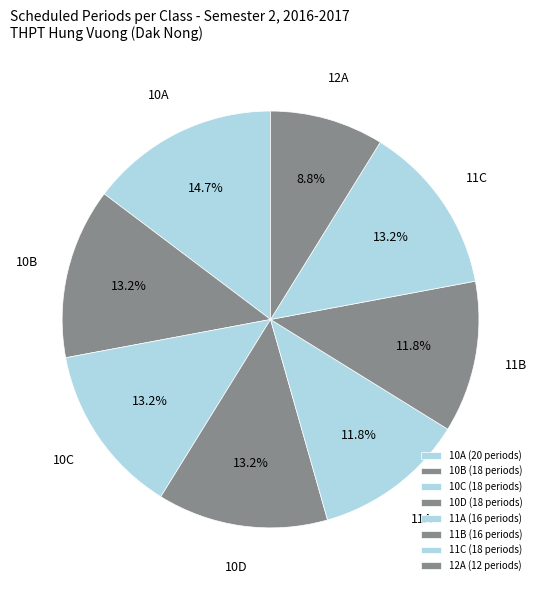

How many segments does this pie chart have?

8